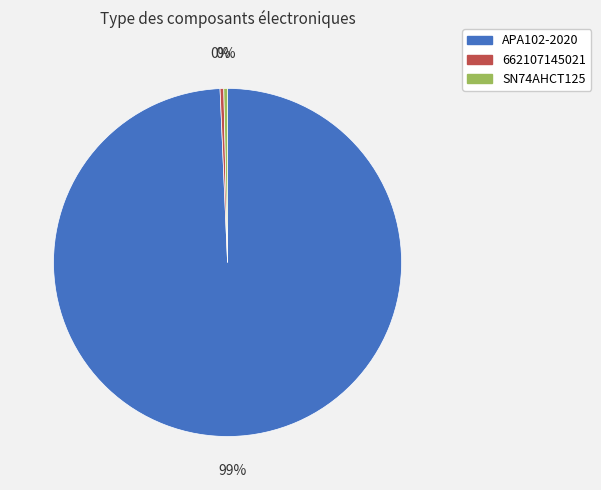

Which has a higher value, 662107145021 or APA102-2020?

APA102-2020